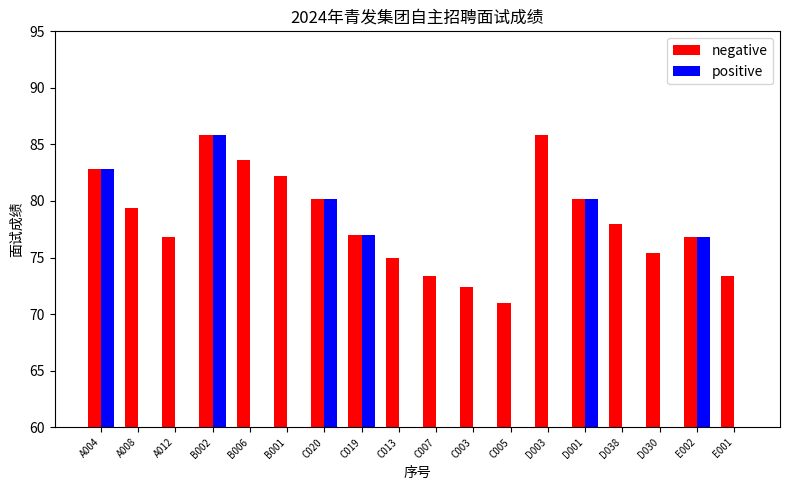

Which series has the largest range (max minus min)?

positive